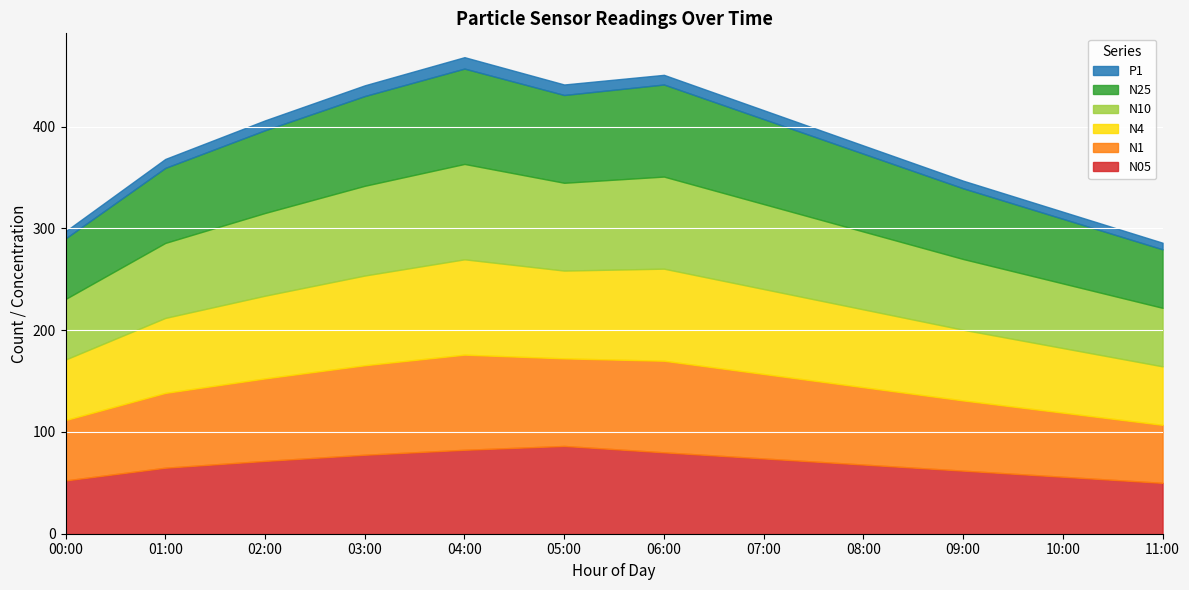

Where is the first local maximum for N4?

04:00